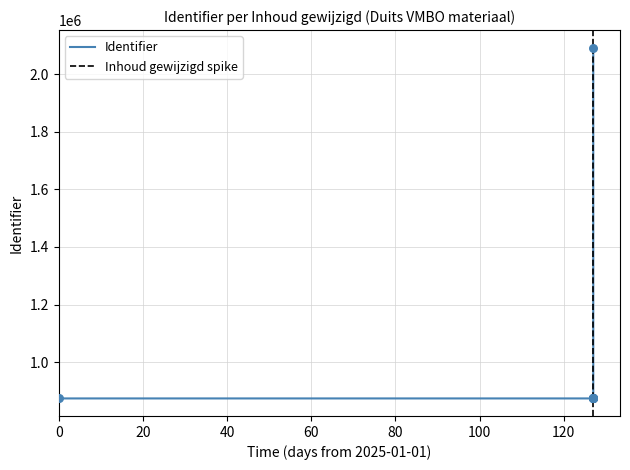

Between 2025-05-08 and 2025-05-08, which is larger?

2025-05-08